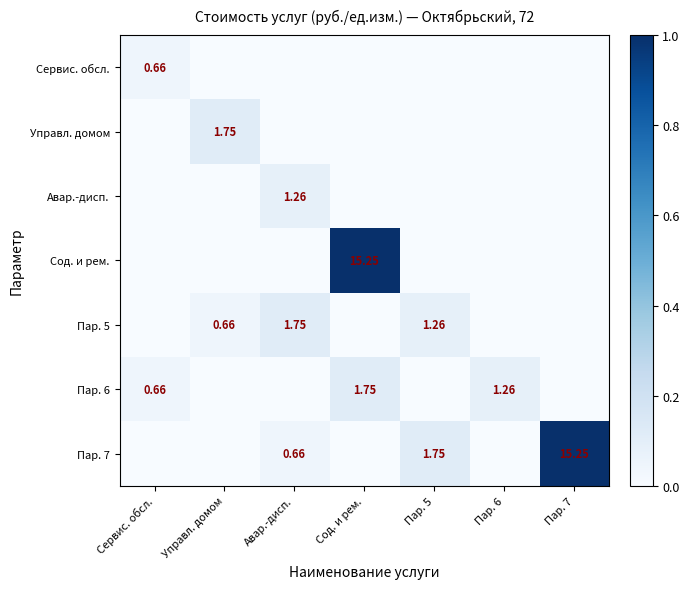

Is the value of Пар. 7 at Пар. 7 greater than the value of Управл. домом at Управл. домом?

Yes